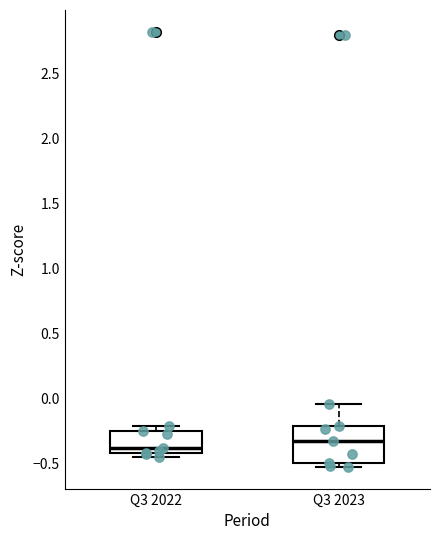

Where is the upper edge of the box for Q3 2022 on the y-axis? The values are not printed on the chart, so give them approximately, as read against the axis.

-0.25